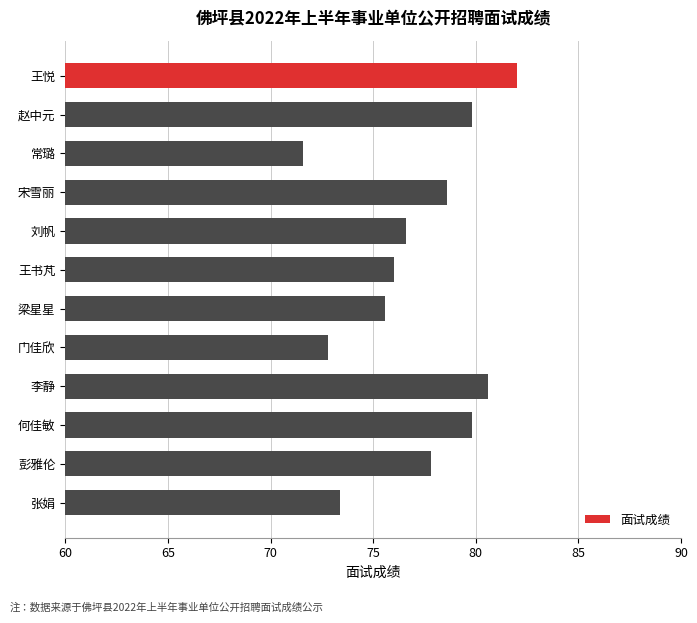

What is the label of the 3rd bar from the bottom?

何佳敏